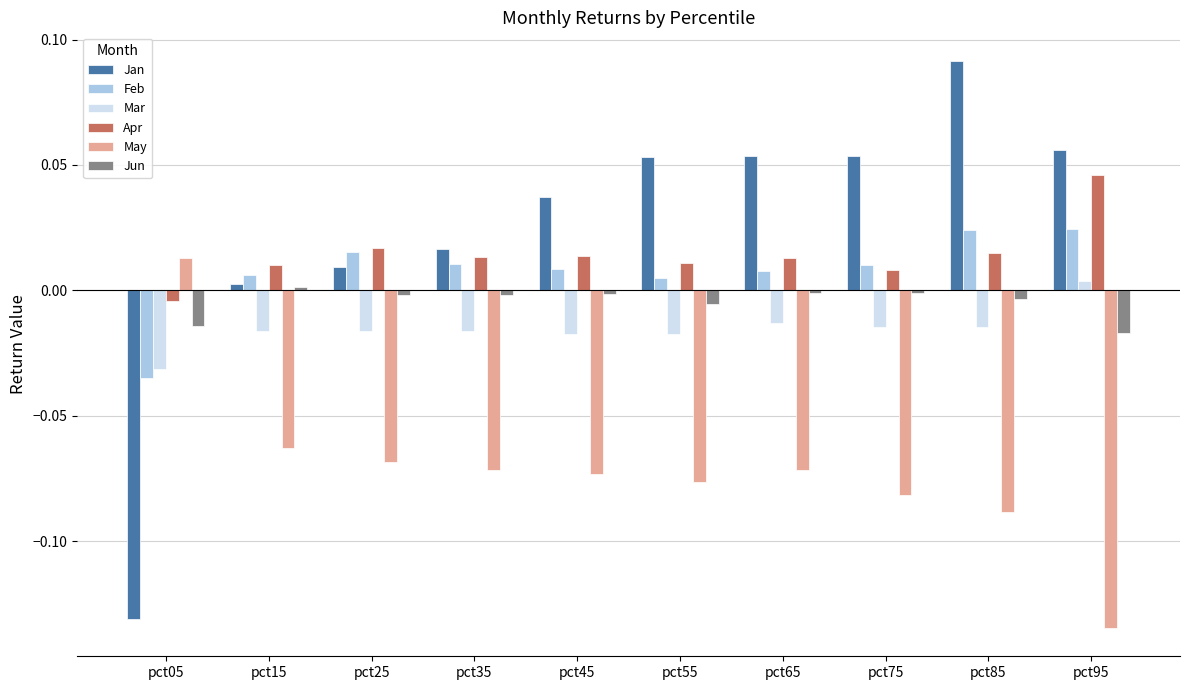

Is the value of Apr at pct65 greater than the value of Jun at pct85?

Yes